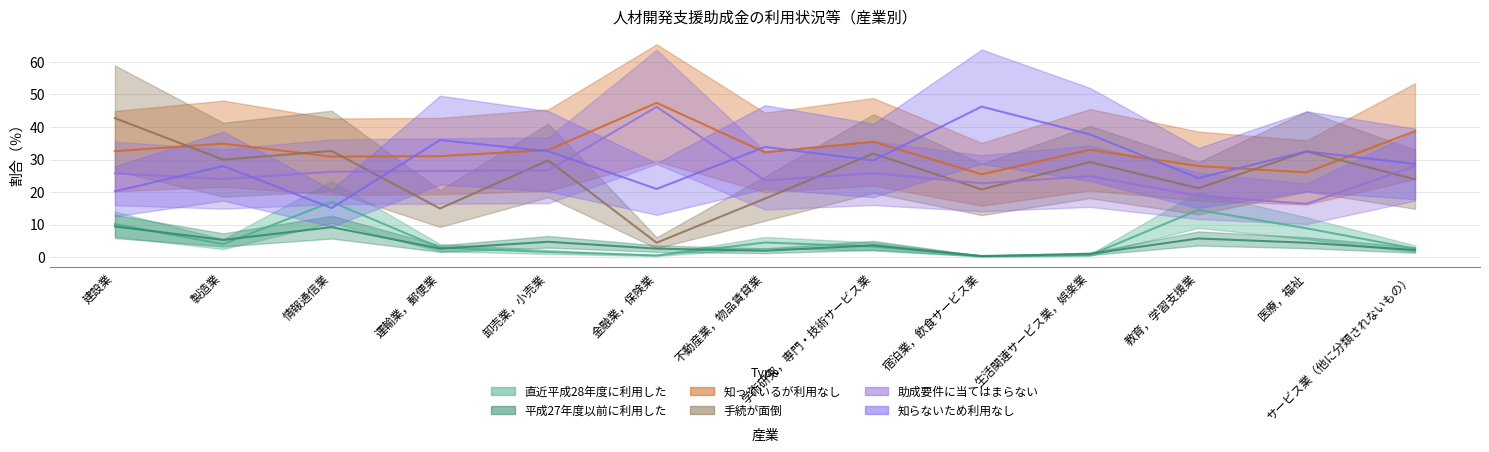

What is the greatest value displayed?

47.4